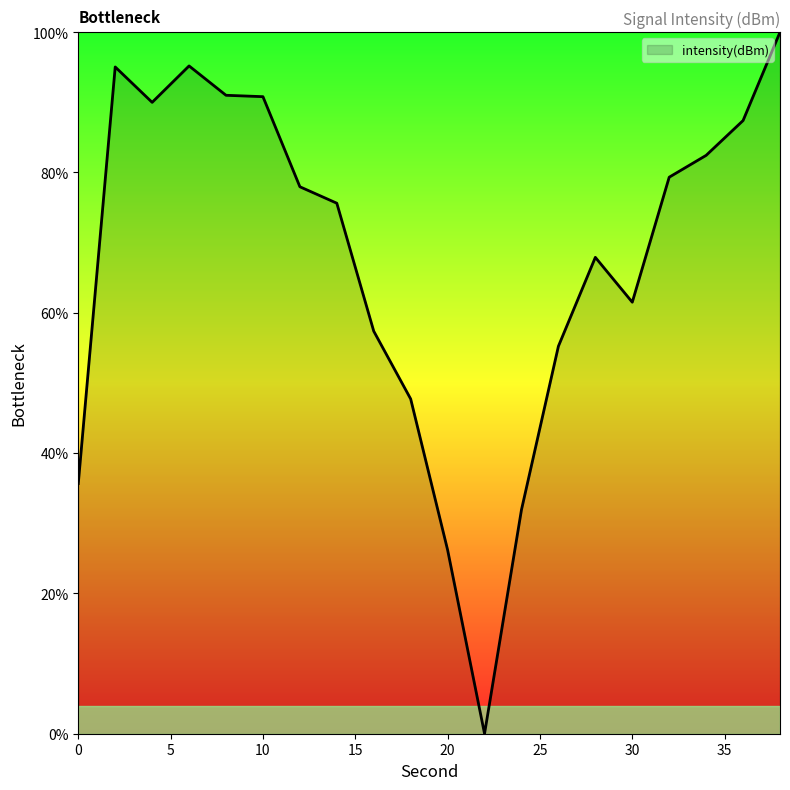

What is the greatest value displayed?

100.0